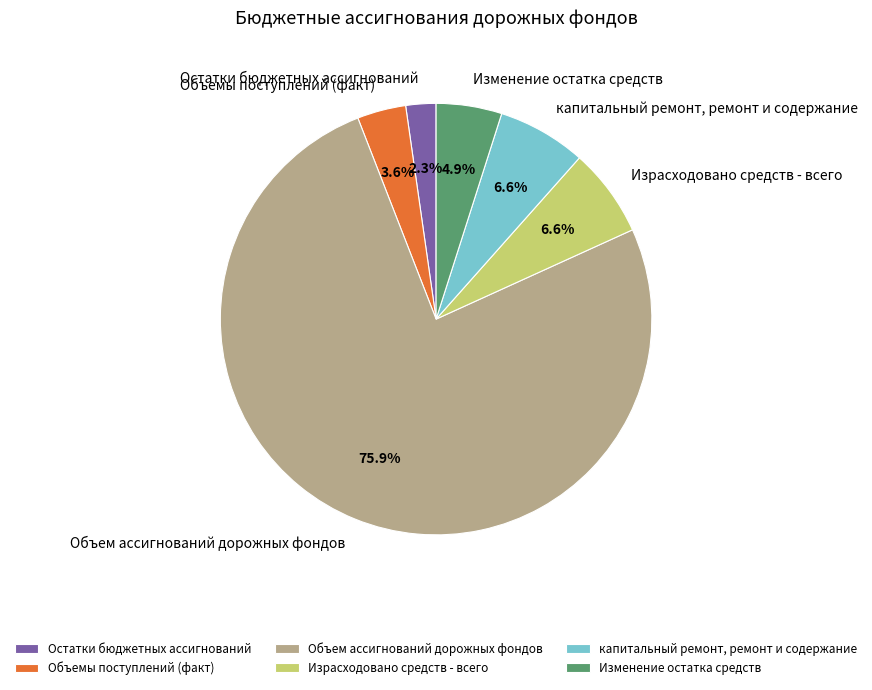

Is the sum of Остатки бюджетных ассигнований and Изменение остатка средств greater than half?

No